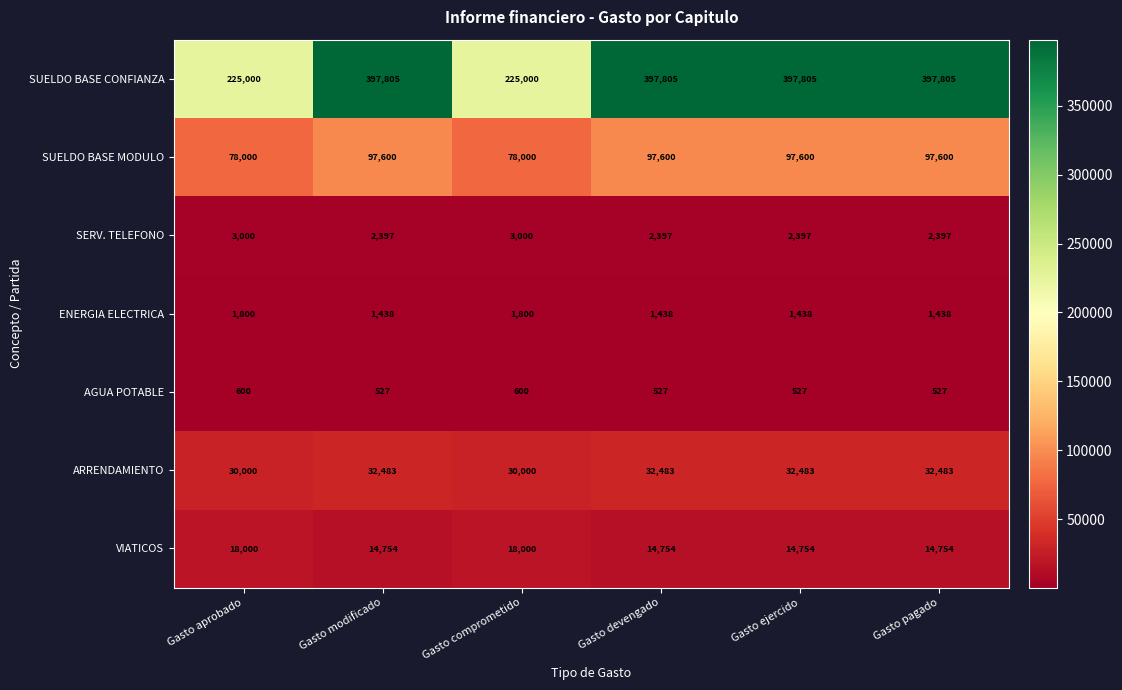

The value of SUELDO BASE MODULO at Gasto aprobado is 103075. True or false?

False